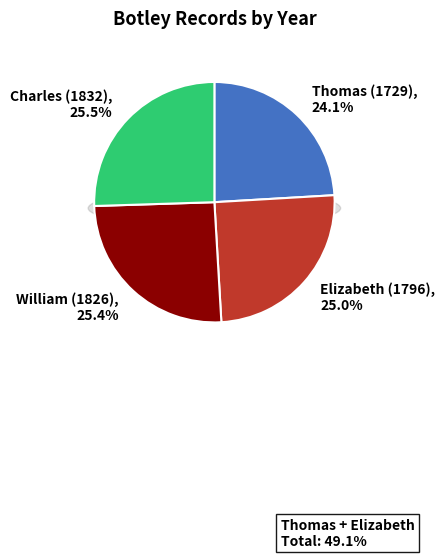

What is the largest slice in the pie chart?

Charles (1832)